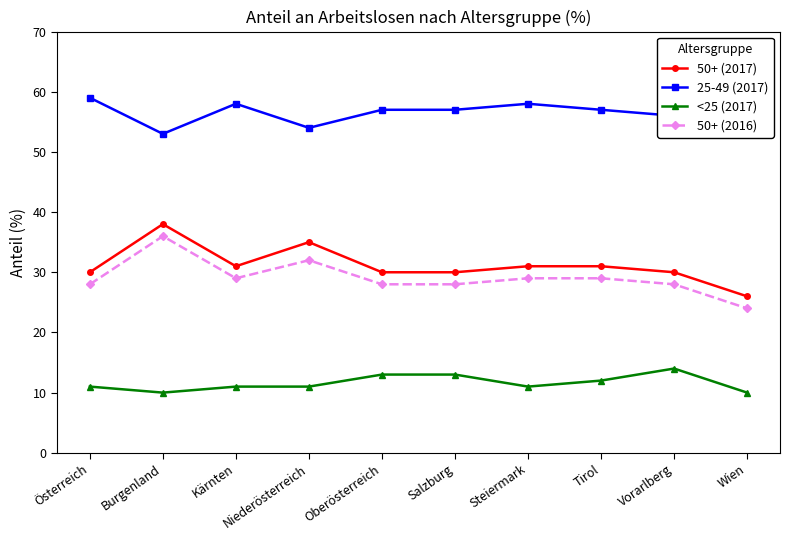

What is the label of the 8th point from the left?

Tirol